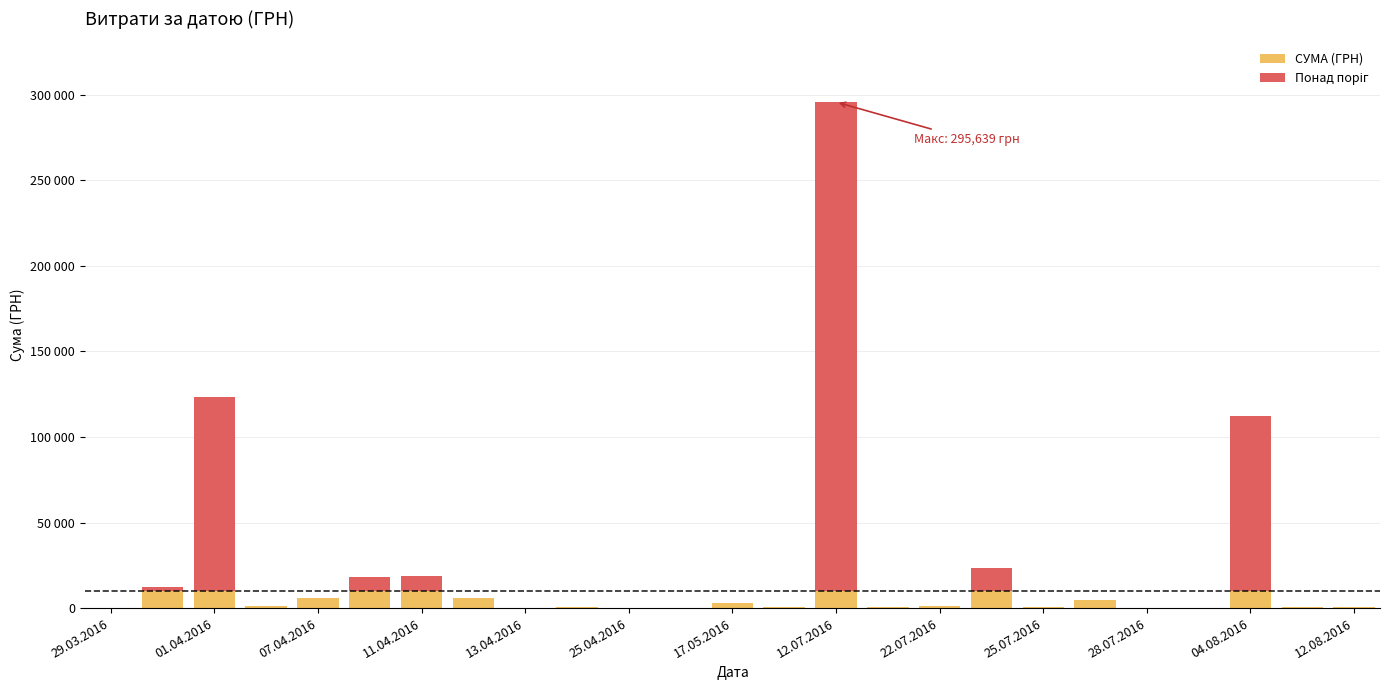

The chart shows a value of 97.8 at 29.07.2016. True or false?

True